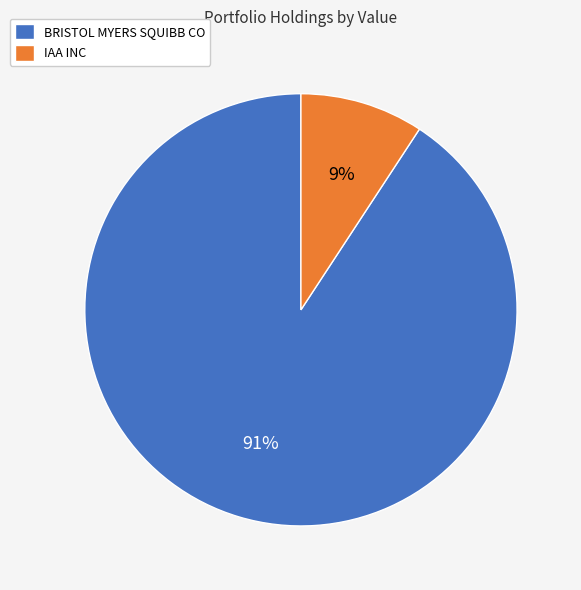

Between IAA INC and BRISTOL MYERS SQUIBB CO, which is larger?

BRISTOL MYERS SQUIBB CO